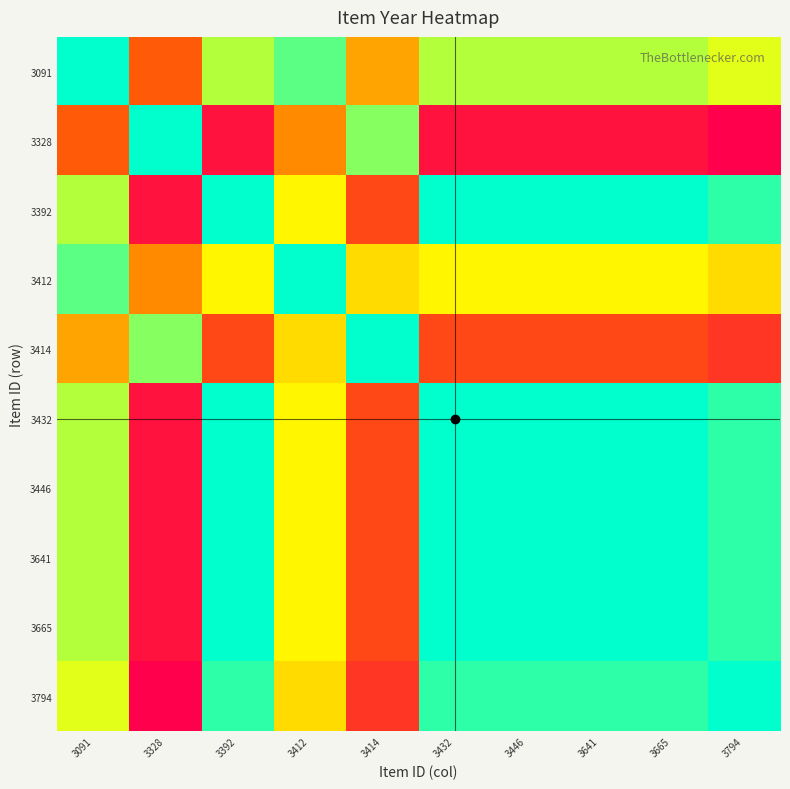

Rank the series at 3091 from lowest to highest value.

3091, 3412, 3392, 3432, 3446, 3641, 3665, 3794, 3414, 3328